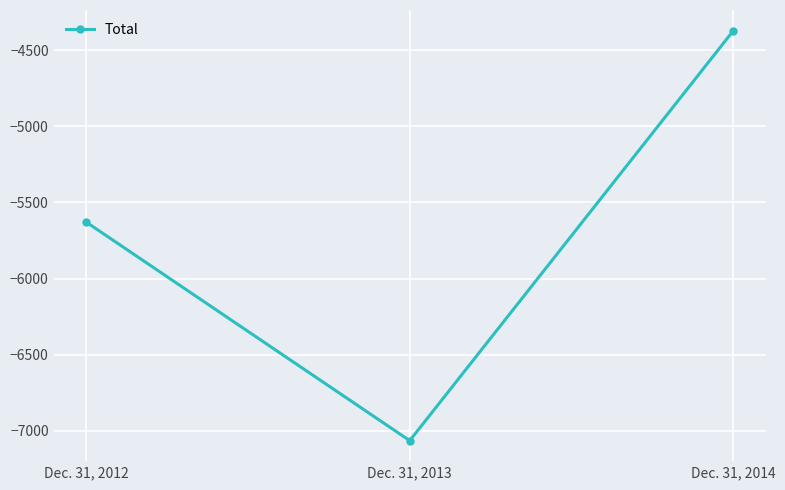

What is the value of the 2nd point from the left?

-7064